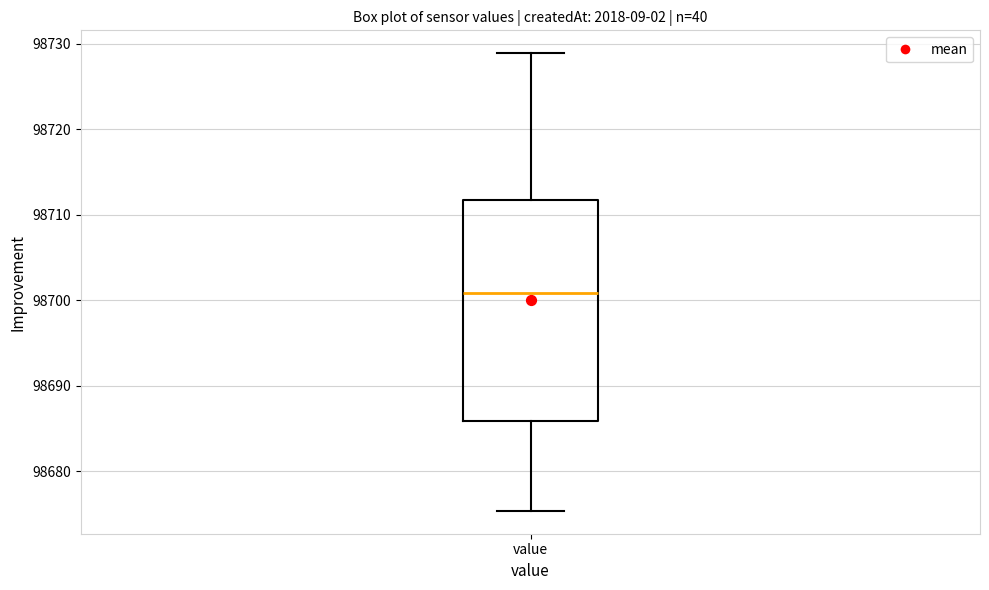

Where does the upper whisker of the box for value end on the y-axis? The values are not printed on the chart, so give them approximately, as read against the axis.

98729